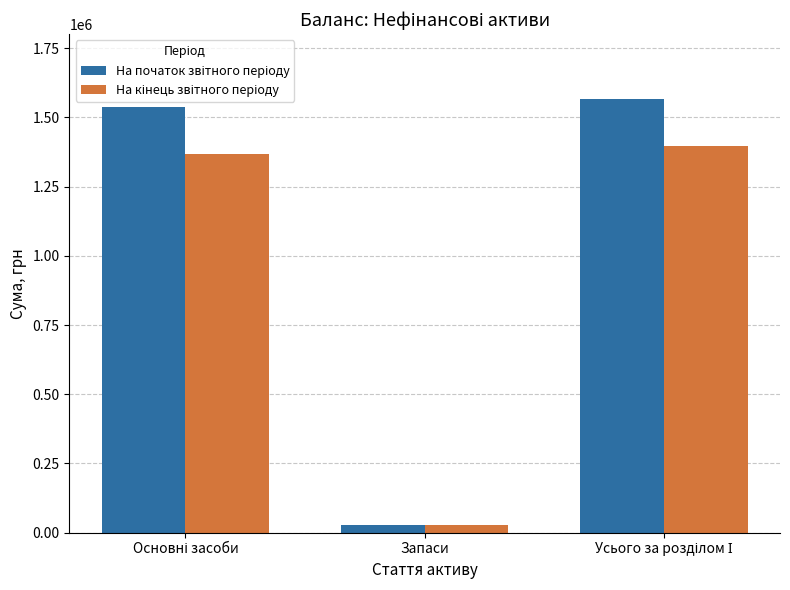

At which category does the chart reach its minimum across all series?

Запаси